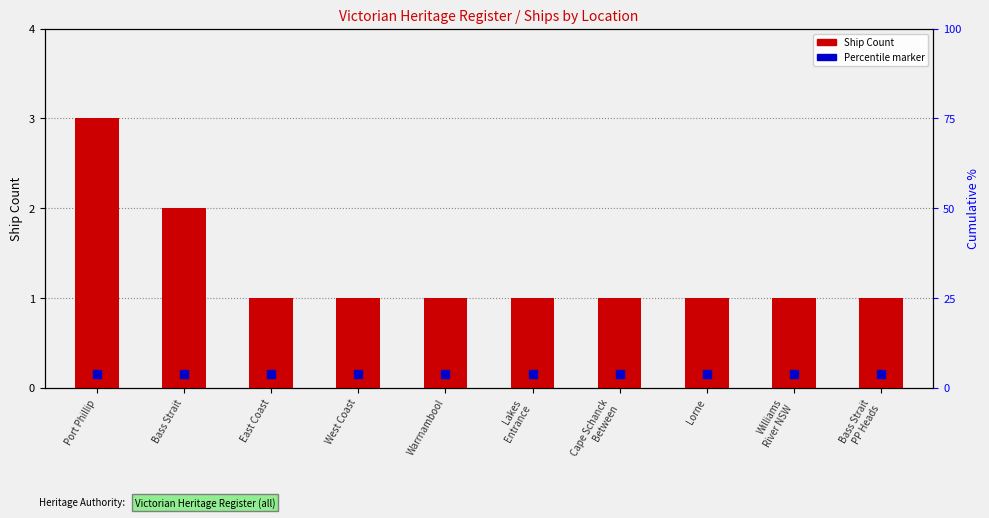

Reading left to right, list all the values displayed in this chart.

3	2	1	1	1	1	1	1	1	1